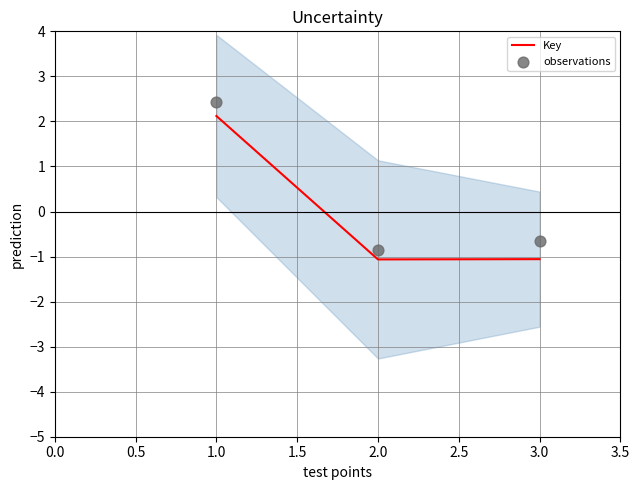

What is the maximum value for Key?

2.1